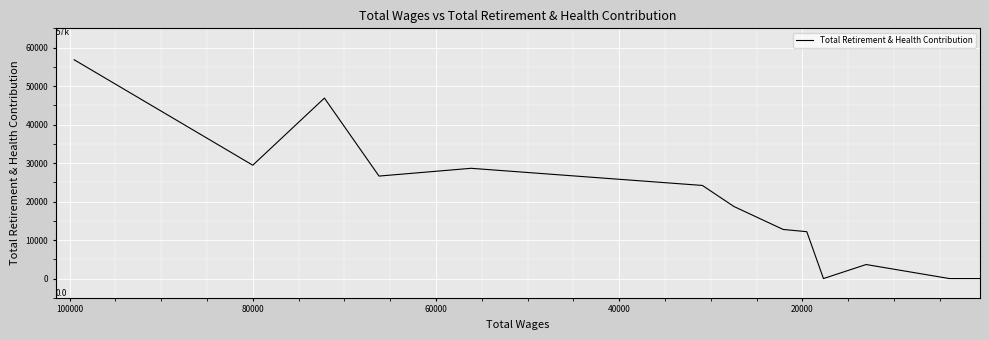

What is the greatest value displayed?

56835